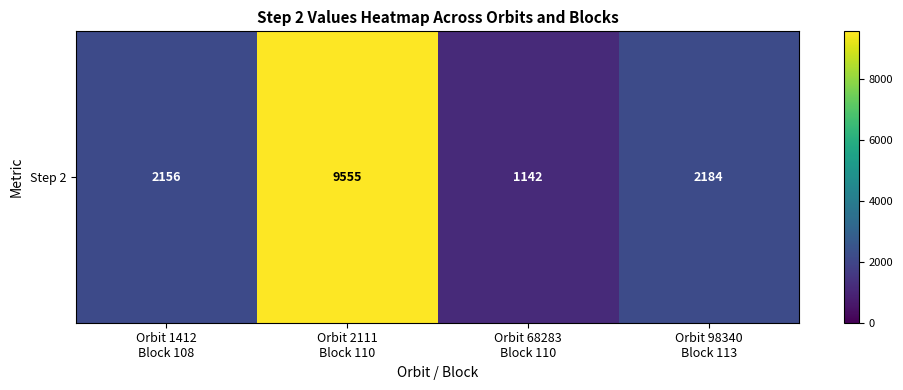

How many values exceed 2184?

1